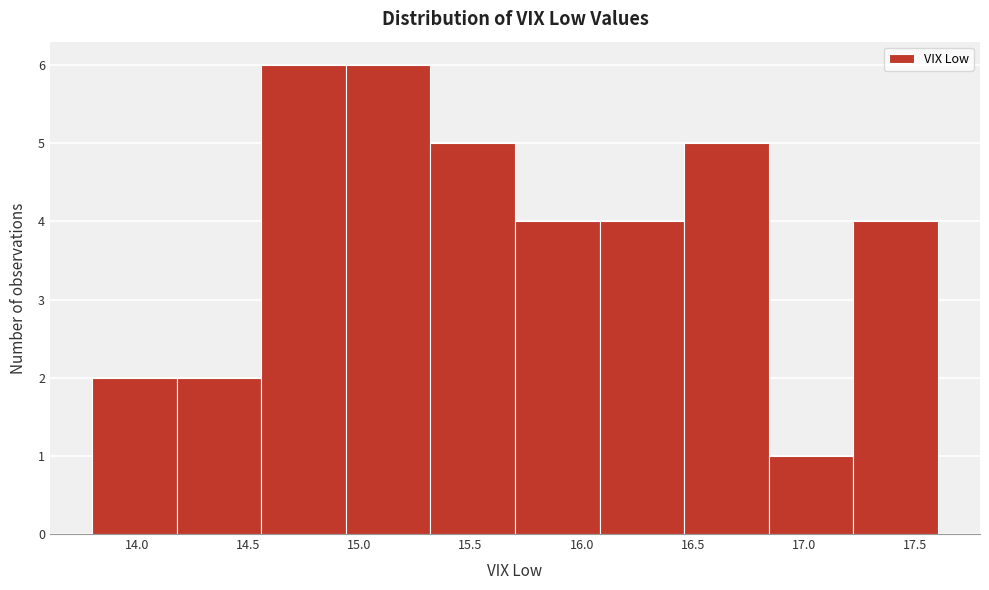

Reading left to right, transcribe this chart: for each bar, give the range it covers on the x-axis and its height. Neither the bar edges nor the heights are printed on the chart, so give them approximately, as read against the axes.

13.80 to 14.18: 2
14.18 to 14.56: 2
14.56 to 14.94: 6
14.94 to 15.32: 6
15.32 to 15.70: 5
15.70 to 16.08: 4
16.08 to 16.46: 4
16.46 to 16.84: 5
16.84 to 17.22: 1
17.22 to 17.60: 4